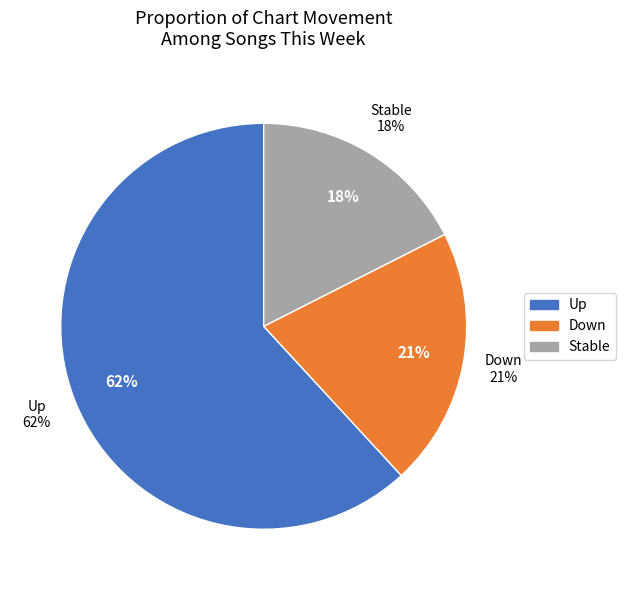

What is the ratio of the value at down to the value at -?

1.2